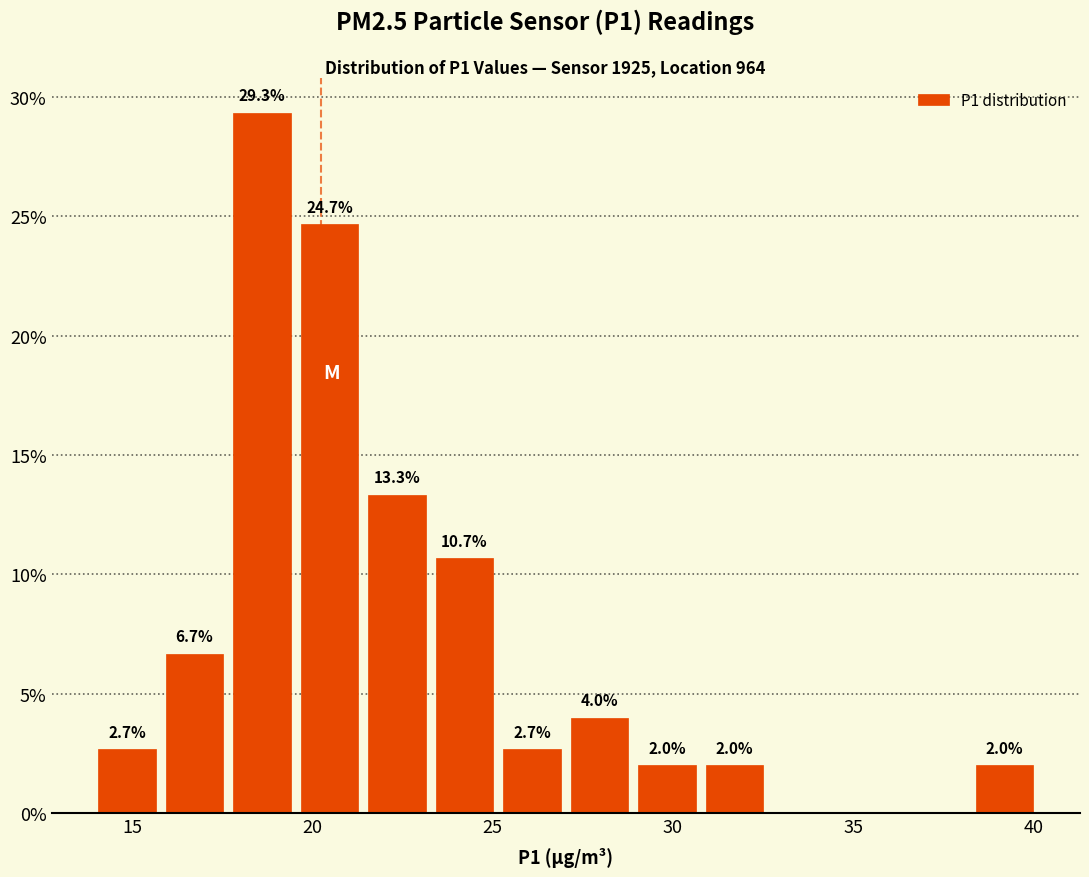

Read against the x-axis, roughly where is the centre of the tallest bar?

18.5